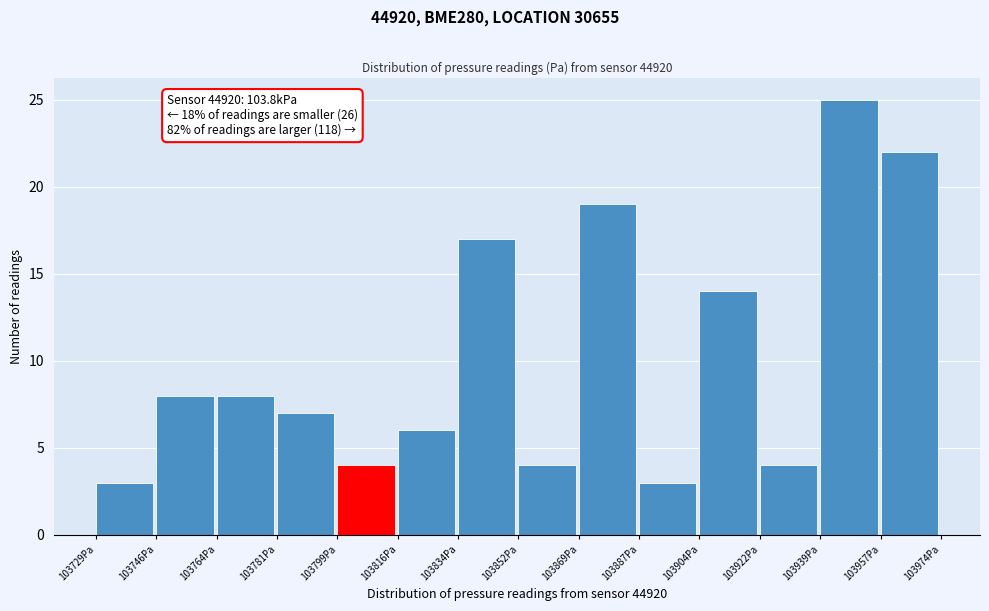

Over which range of the x-axis is the bar tallest?

103940 to 103958